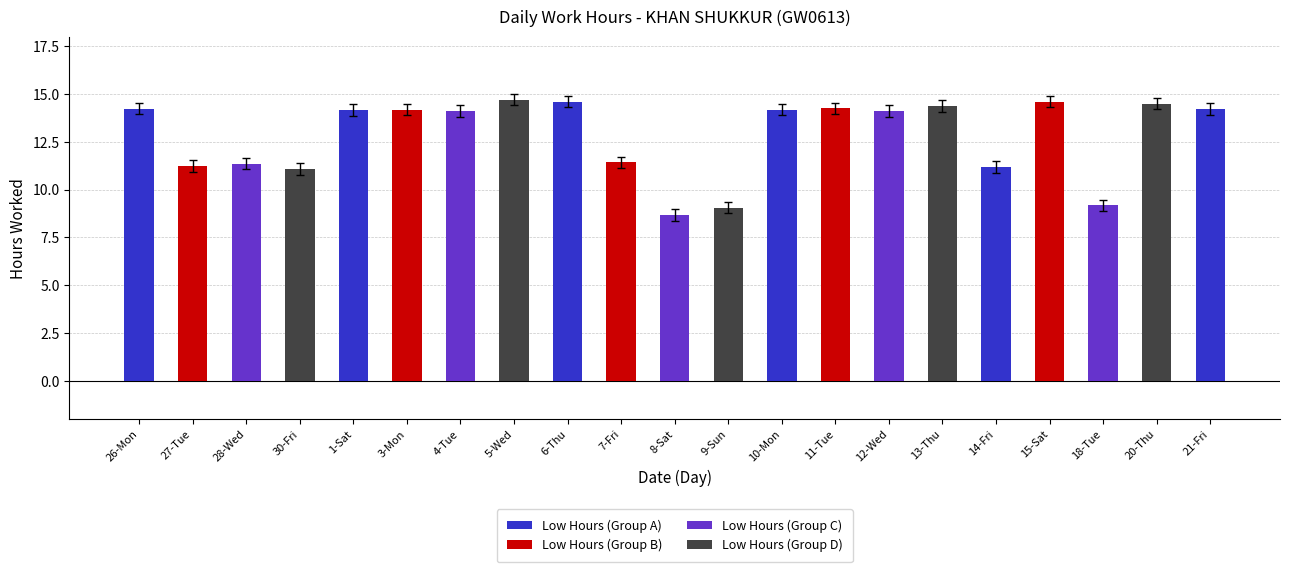

What is the difference between the Low (hours) values at 9-Sun and 30-Fri?

2.0